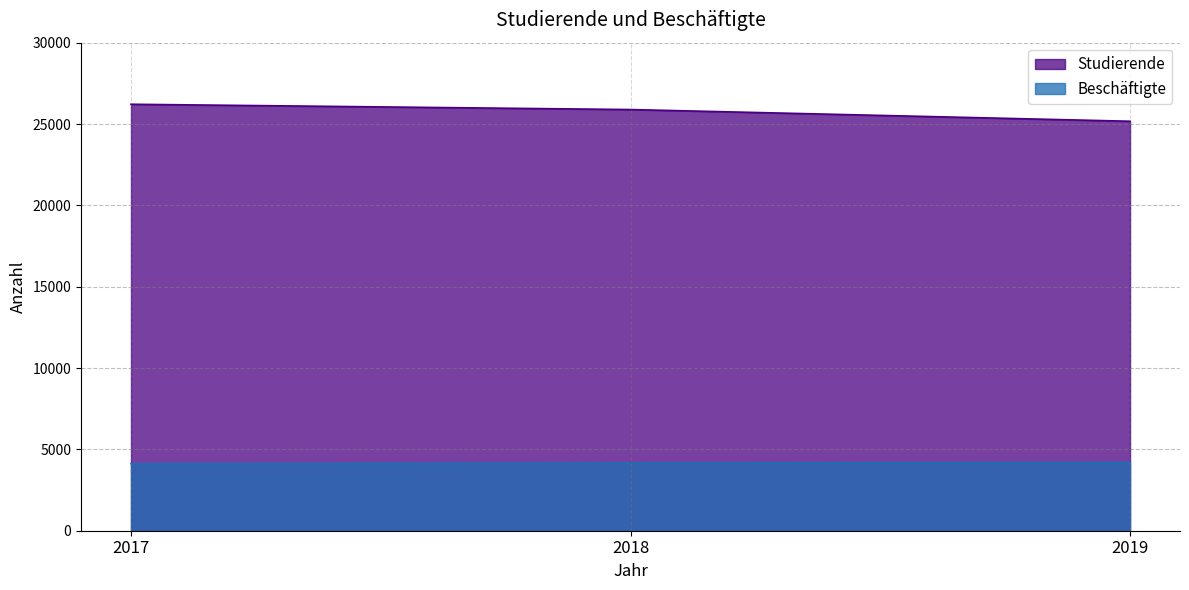

Is it true that Beschäftigte equals 1268 at 2017?

False